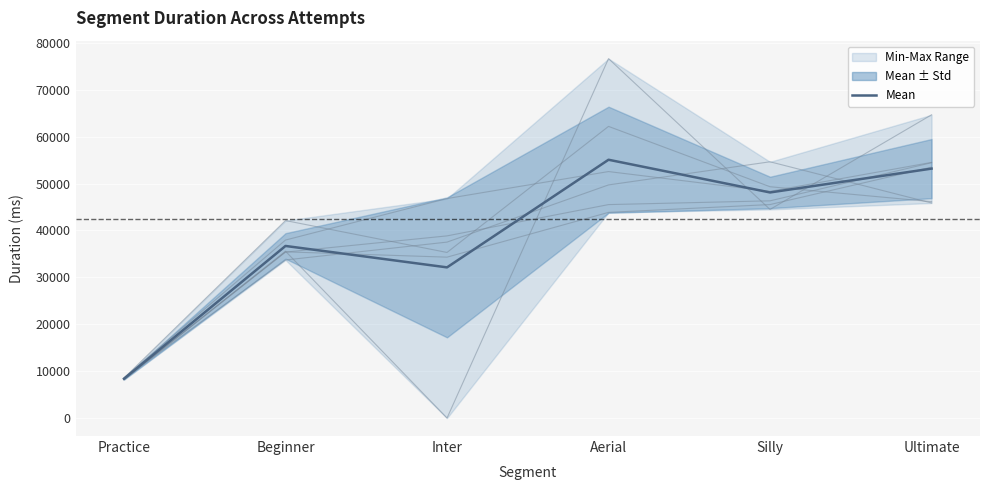

What position from the right is Silly?

2